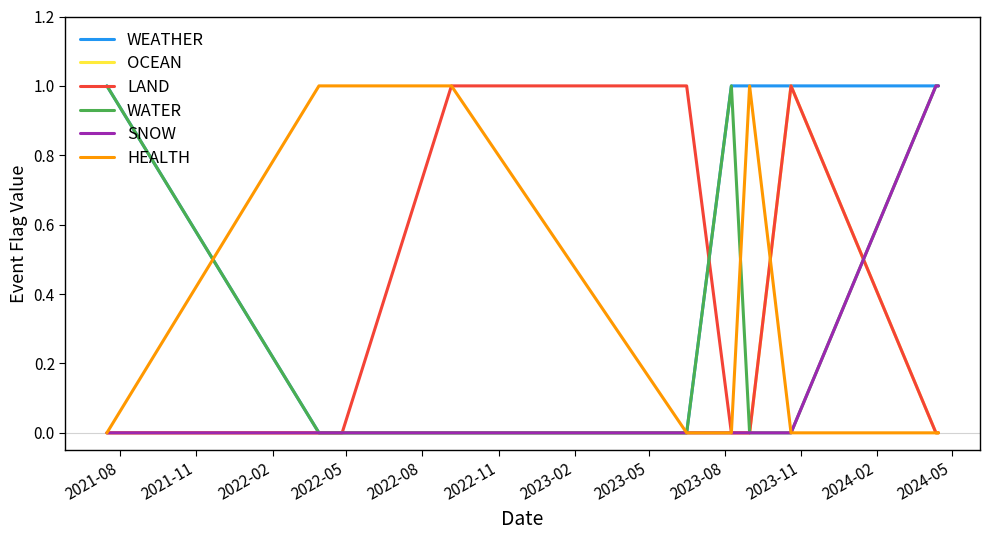

Which series has the largest total across all categories?

WEATHER